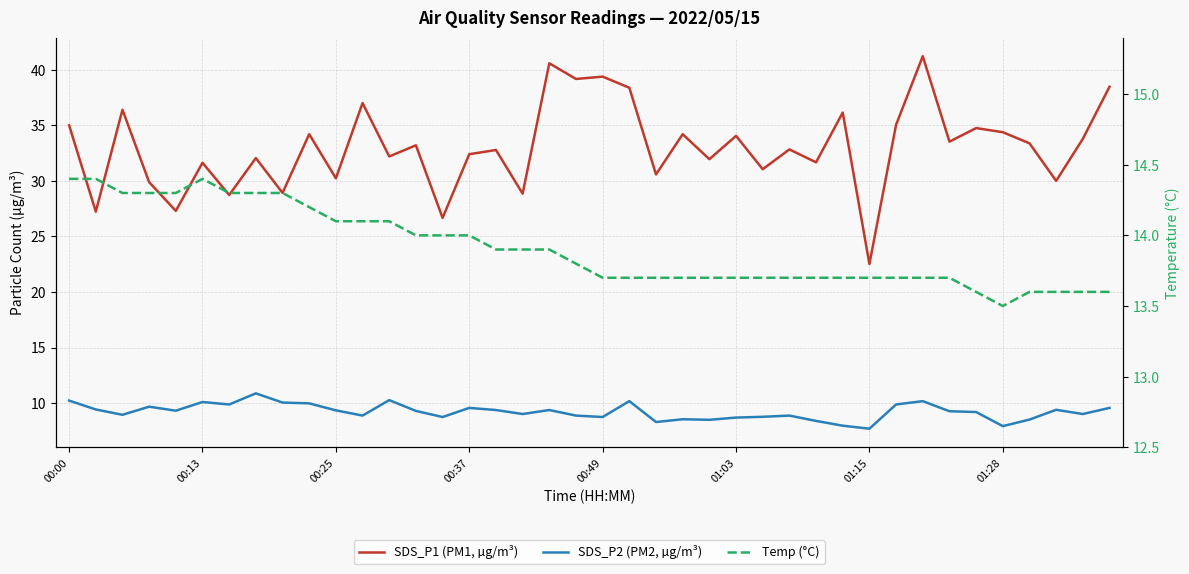

Rank the series at 26 from highest to lowest value.

SDS_P1 (PM1, µg/m³), Temp (°C), SDS_P2 (PM2, µg/m³)